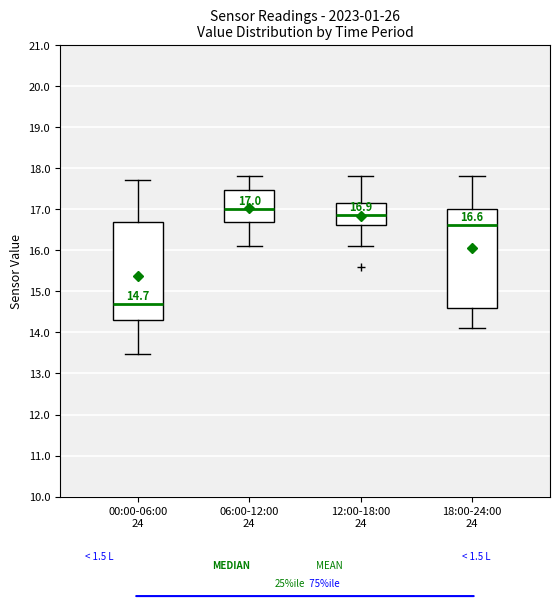

Which box's median line is the lowest?

00:00-06:00 24